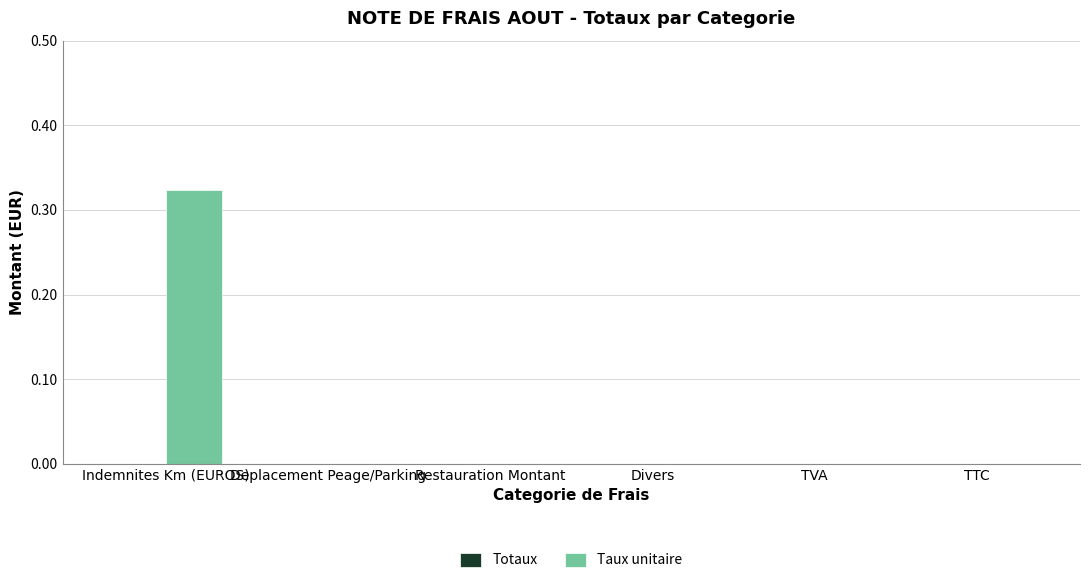

The value at Divers is -0.2. True or false?

False